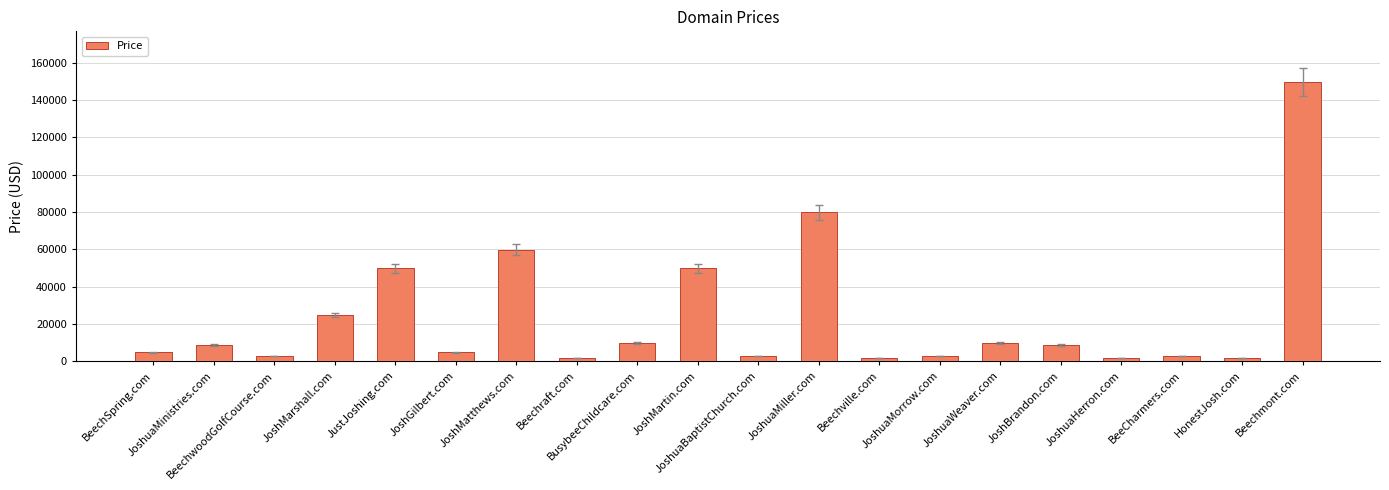

Reading right to left, what are all the values shown in this chart?

Beechmont.com=149888	HonestJosh.com=1888	BeeCharmers.com=2888	JoshuaHerron.com=1888	JoshBrandon.com=8888	JoshuaWeaver.com=9888	JoshuaMorrow.com=2888	Beechville.com=1888	JoshuaMiller.com=79888	JoshuaBaptistChurch.com=2888	JoshMartin.com=49888	BusybeeChildcare.com=9888	Beechraft.com=1888	JoshMatthews.com=59888	JoshGilbert.com=4888	JustJoshing.com=49888	JoshMarshall.com=24888	BeechwoodGolfCourse.com=2888	JoshuaMinistries.com=8888	BeechSpring.com=4888